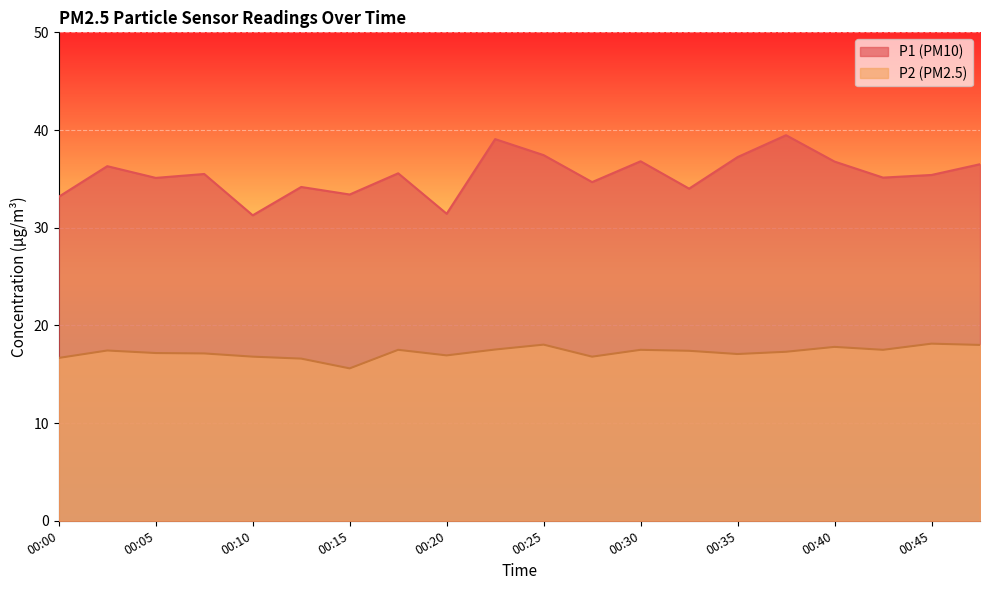

What is the average value of the P1 series?

35.4